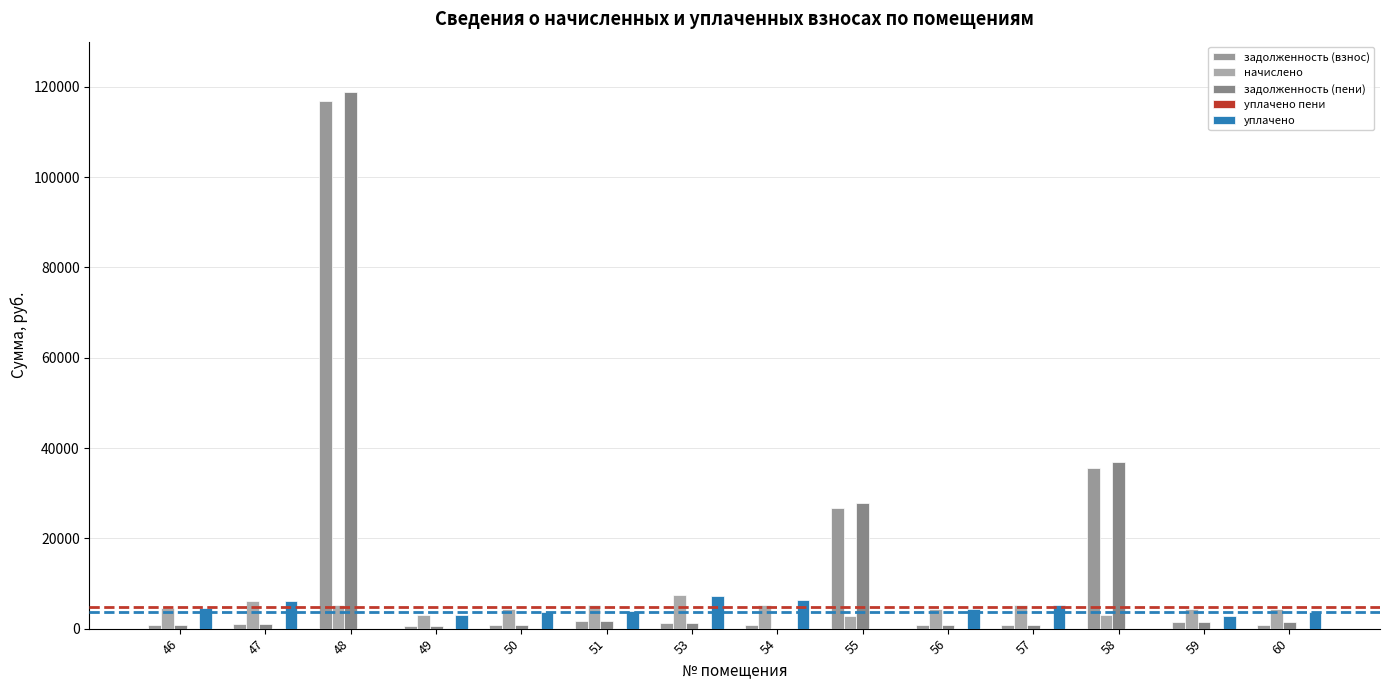

Which has a higher value, 58 or 59?

58